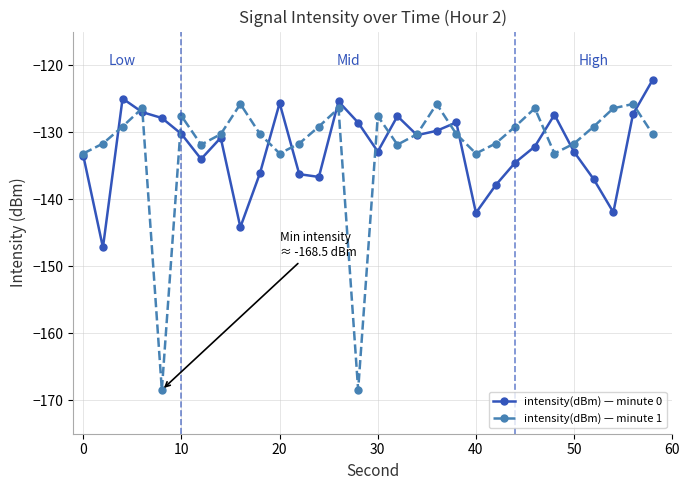

Count the number of categories in the chart.

30